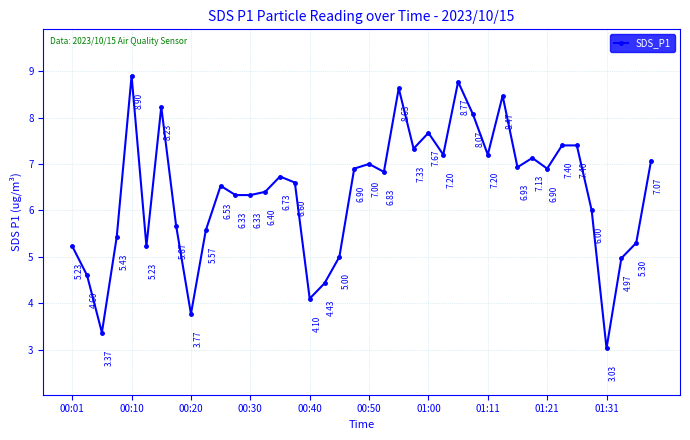

What is the difference between the maximum and second lowest values?

5.5